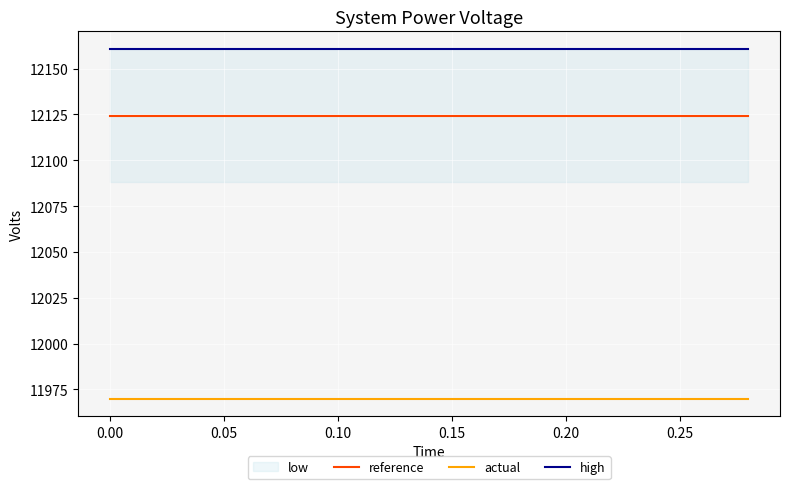

What is the value of the actual point at the 6th from the left?

11970.0